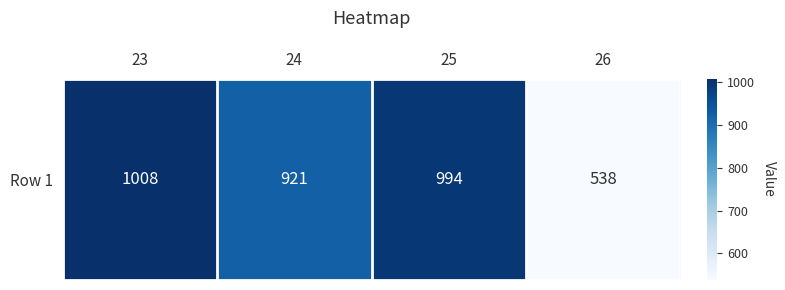

Reading right to left, transcribe all the data shown in this chart.

26=538	25=994	24=921	23=1008